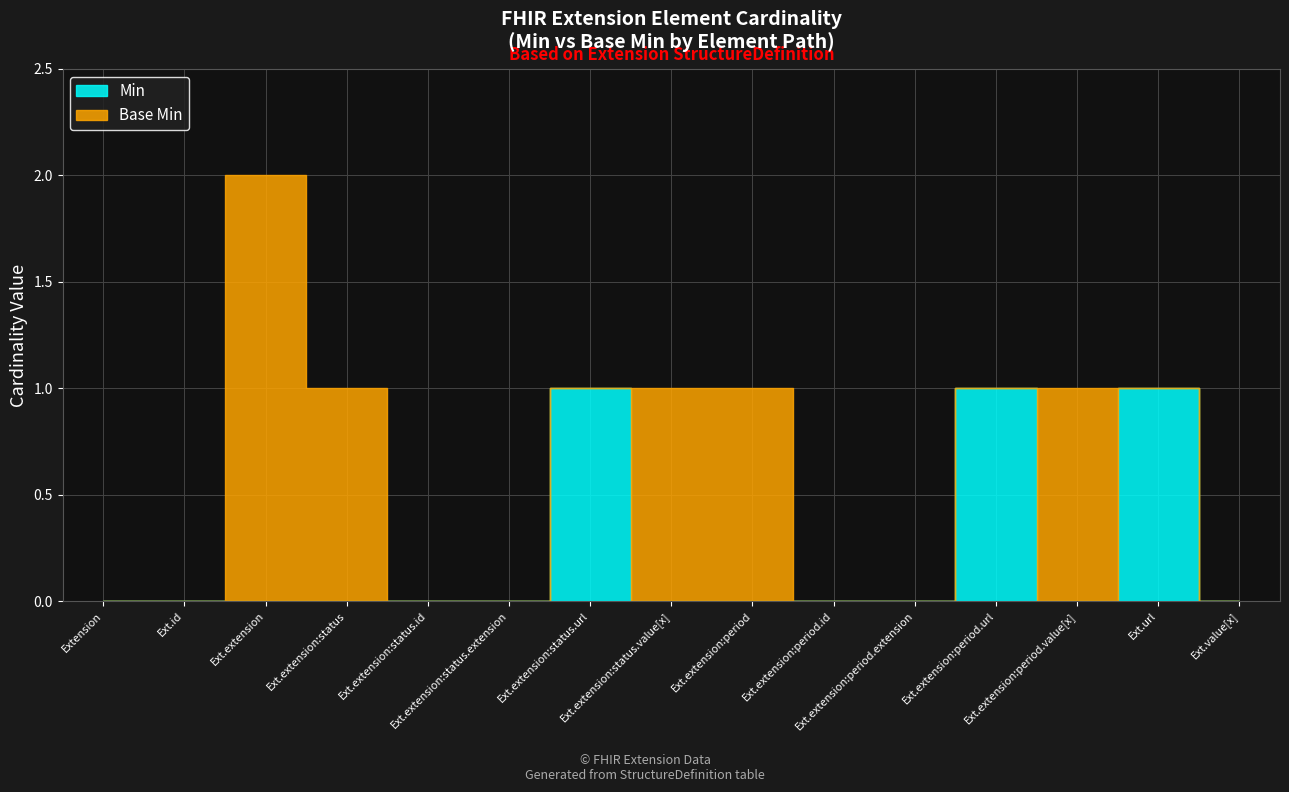

At how many categories does at least one series exceed 0?

8